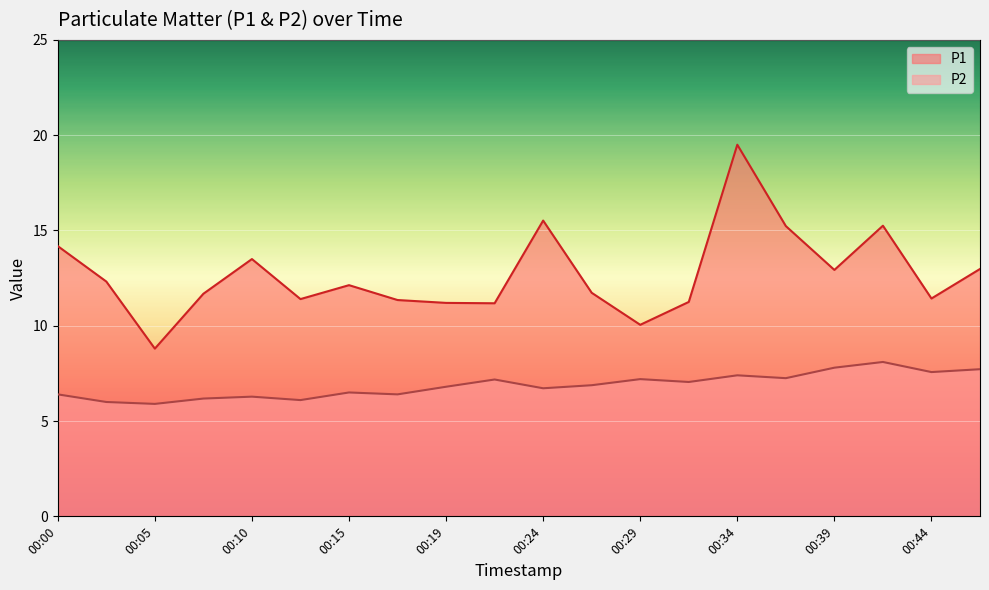

True or false: P2 and P1 intersect in this chart.

False